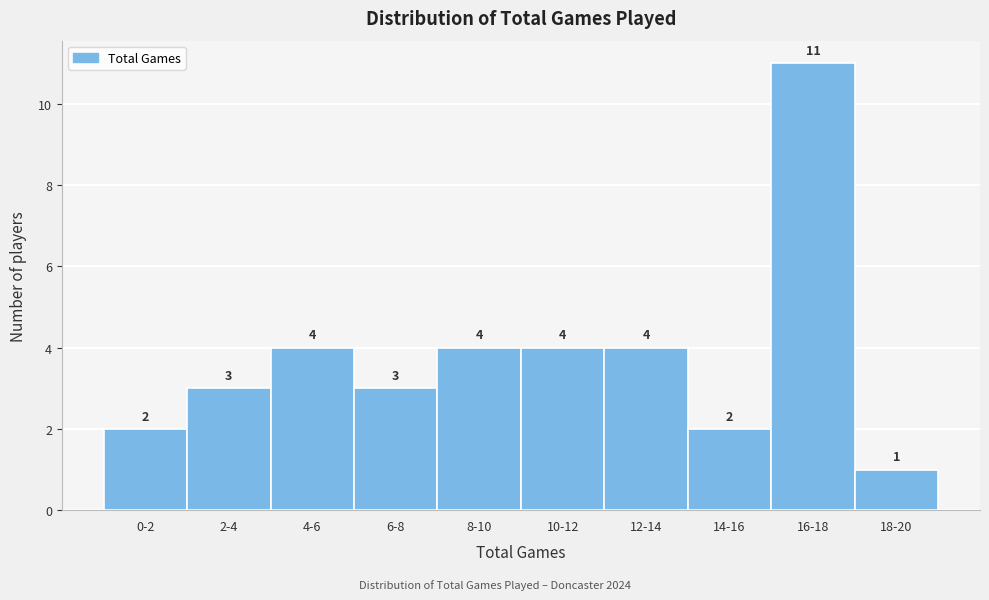

Reading left to right, transcribe all the data shown in this chart.

0-2=2	2-4=3	4-6=4	6-8=3	8-10=4	10-12=4	12-14=4	14-16=2	16-18=11	18-20=1